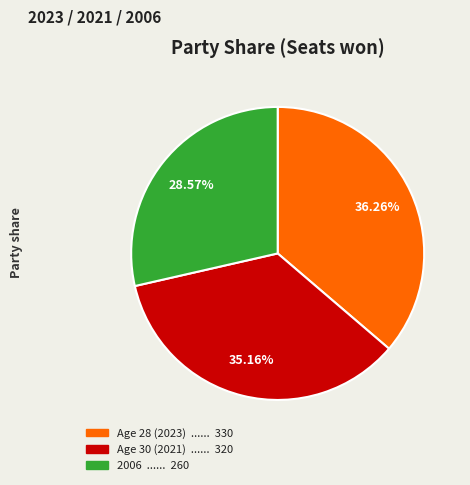

Is there a majority slice in this chart?

No